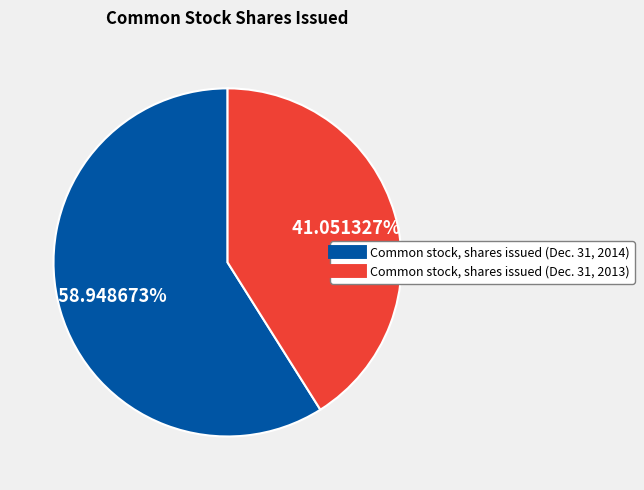

Which slice is the smallest?

Common stock, shares issued (Dec. 31, 2013)